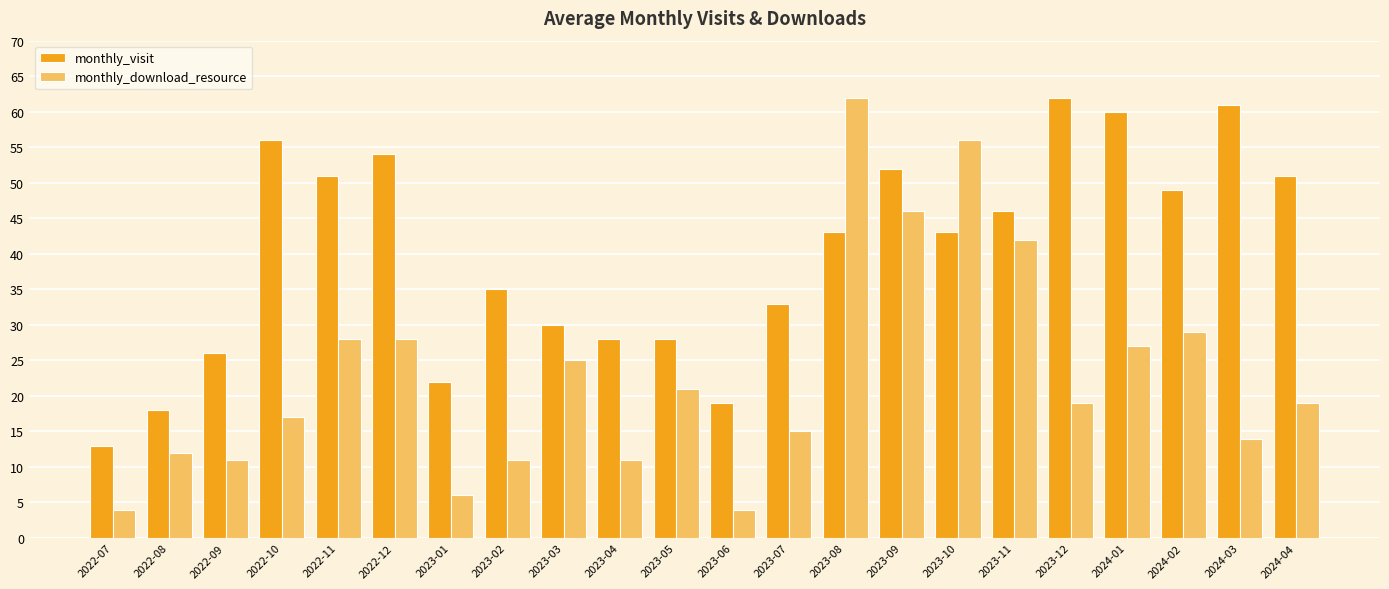

True or false: monthly_visit has a value of 18 at 2022-08.

True